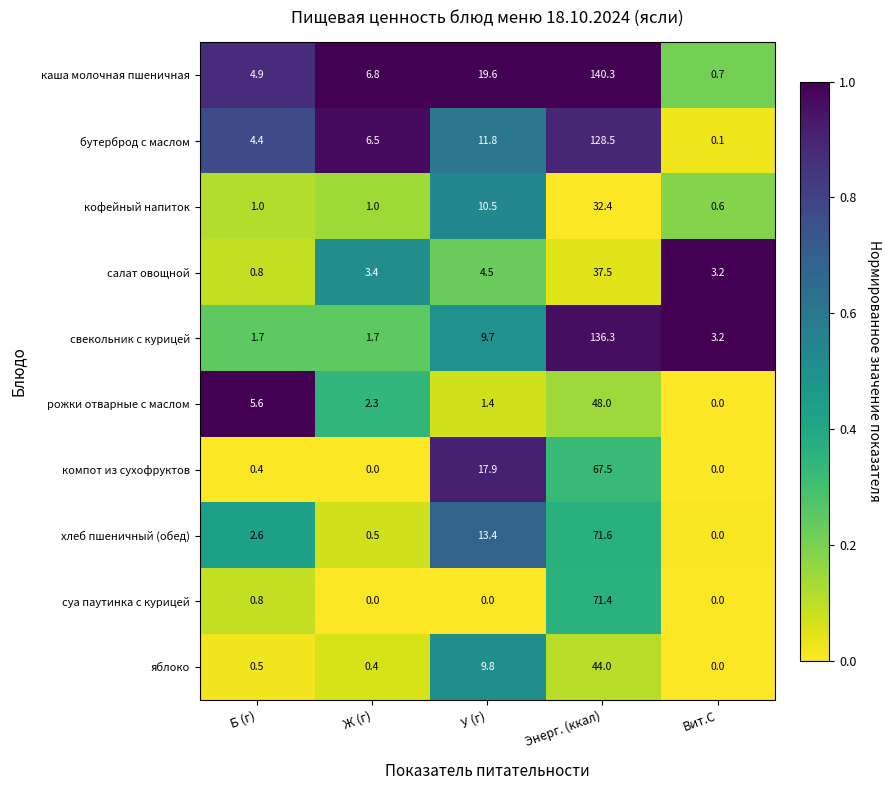

How many data points does each series have?

5